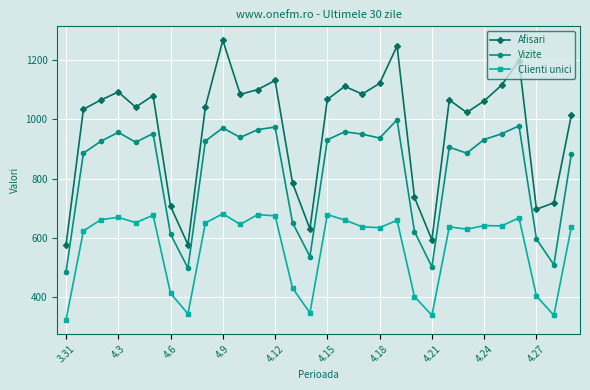

Which series has the largest total across all categories?

Afisari